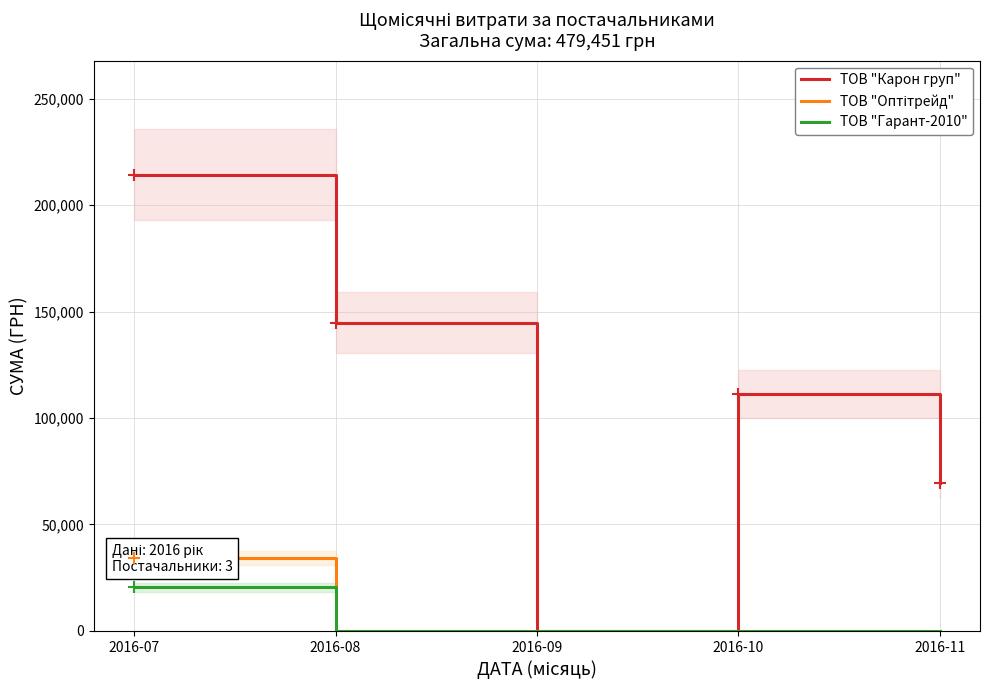

How many series are shown in this chart?

3